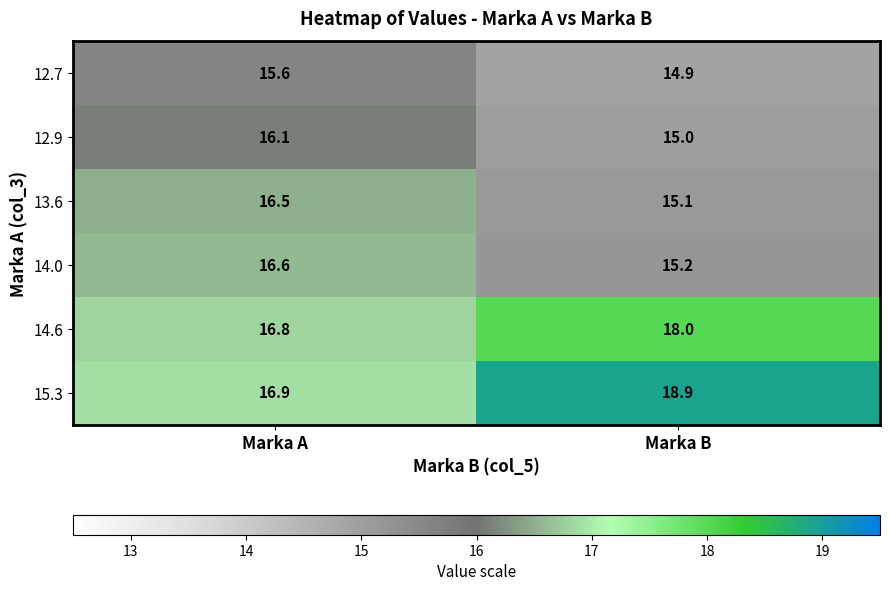

Reading right to left, what are all the values shown in this chart?

12.7: Marka B=14.9	Marka A=15.6
12.9: Marka B=15.0	Marka A=16.1
13.6: Marka B=15.1	Marka A=16.5
14.0: Marka B=15.2	Marka A=16.6
14.6: Marka B=18.0	Marka A=16.8
15.3: Marka B=18.9	Marka A=16.9